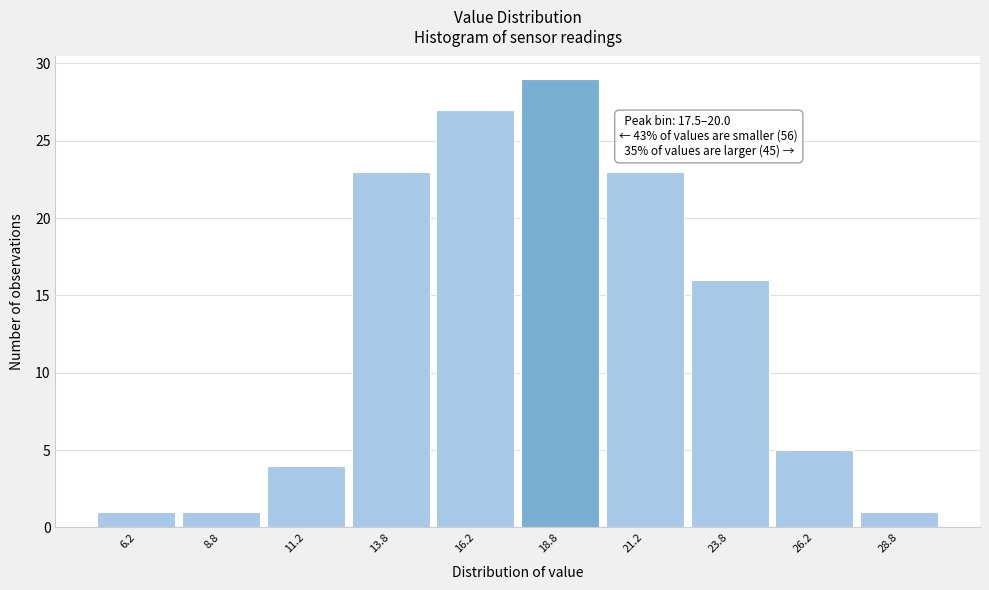

Over which range of the x-axis is the bar tallest?

17.5 to 20.0